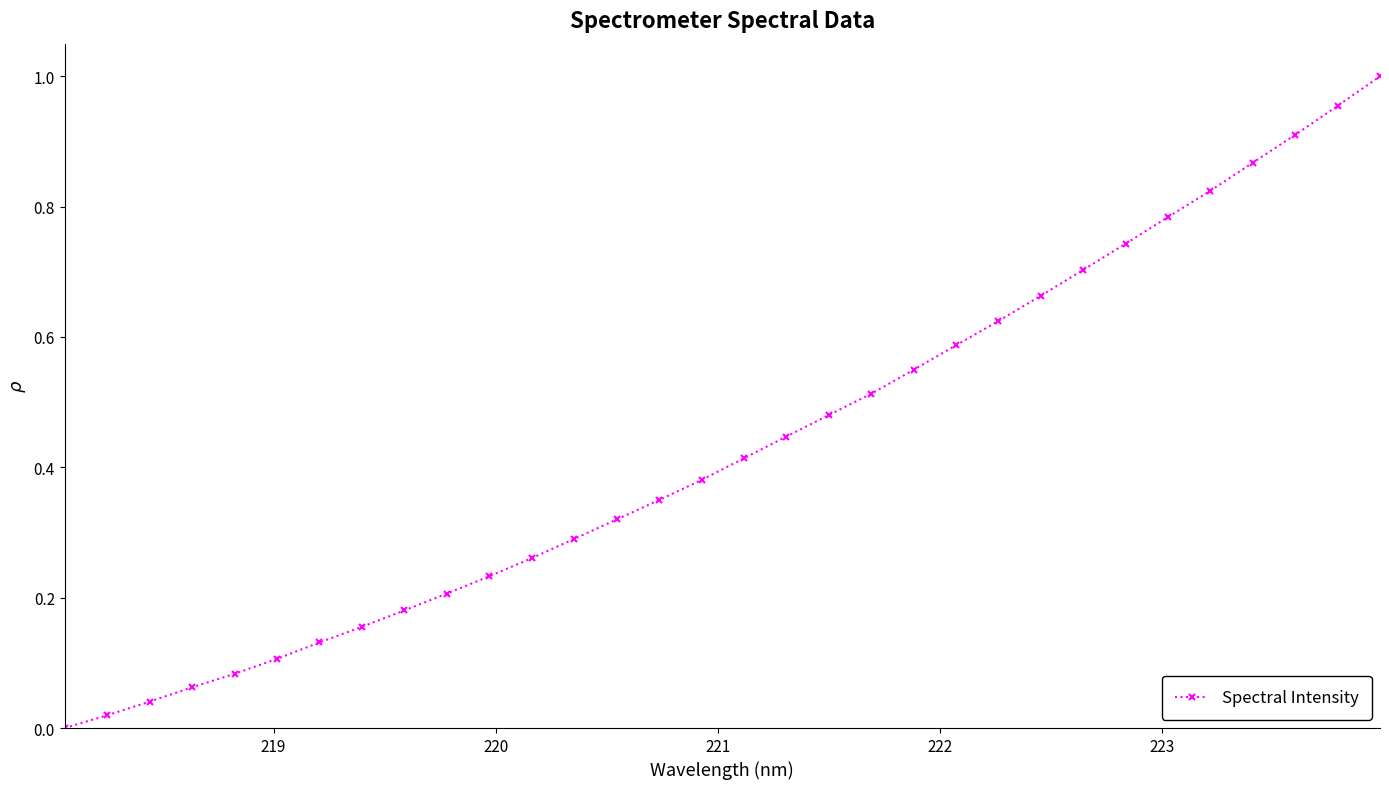

How many values exceed 0?

31